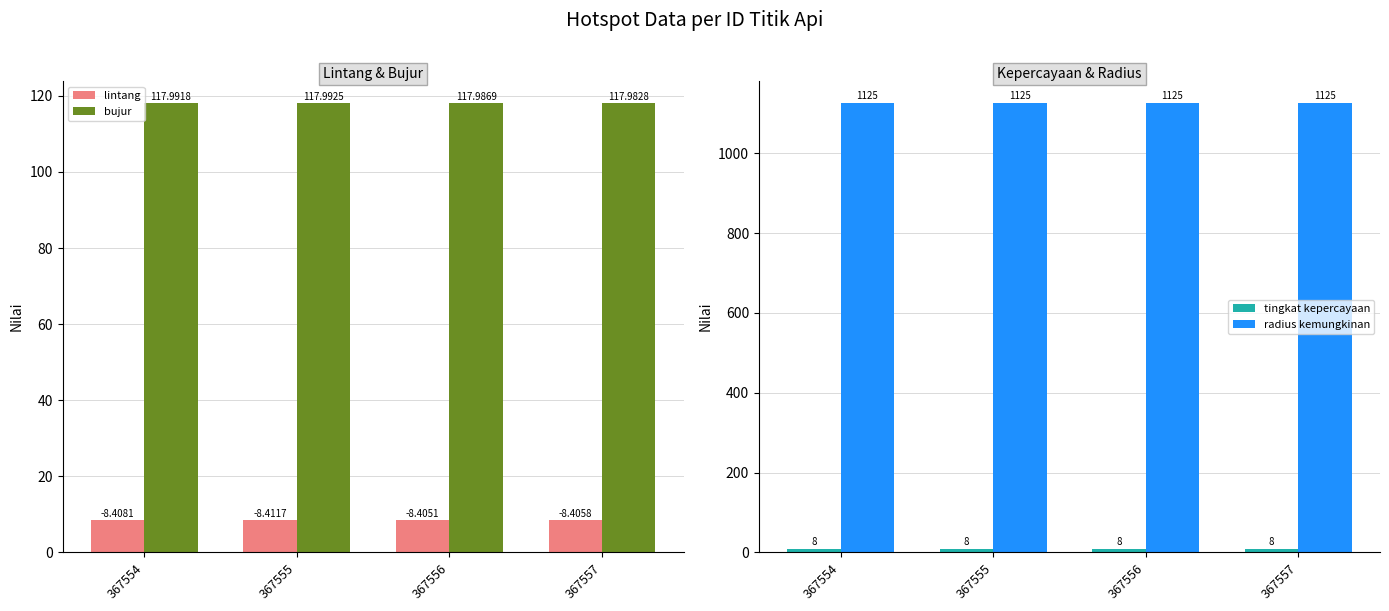

What is the value of the tingkat kepercayaan bar at the 2nd from the left?

8.0